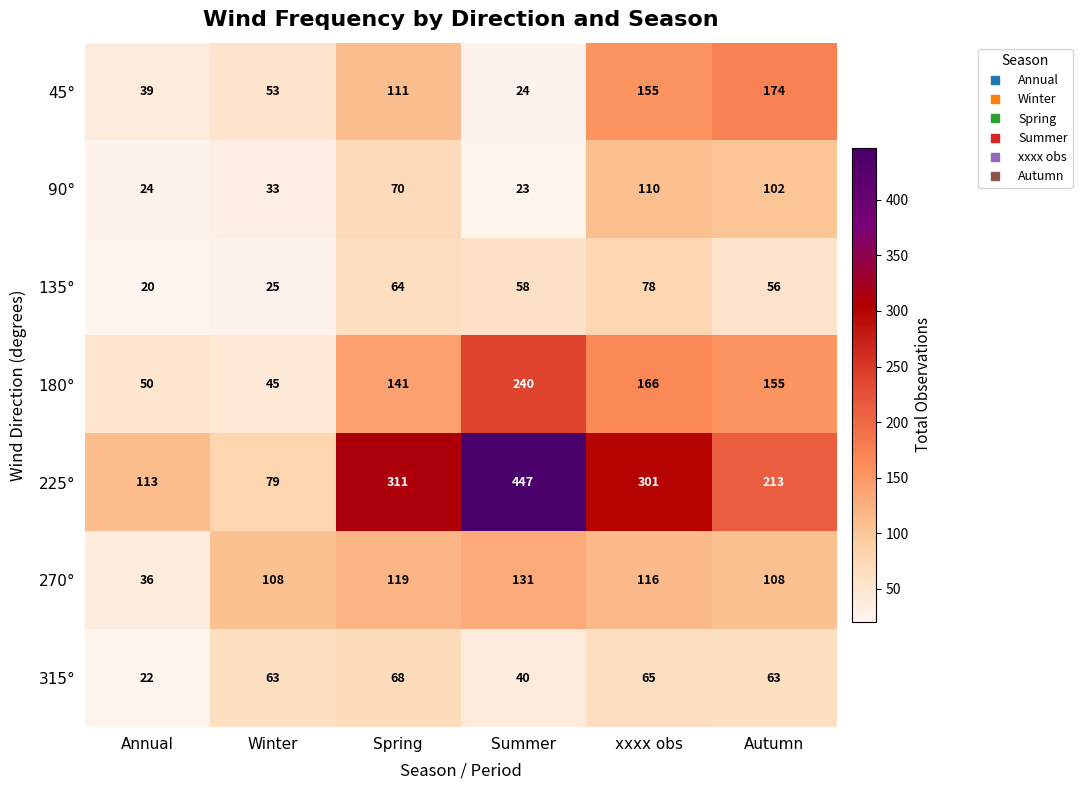

What is the sum of all 135° values?

301